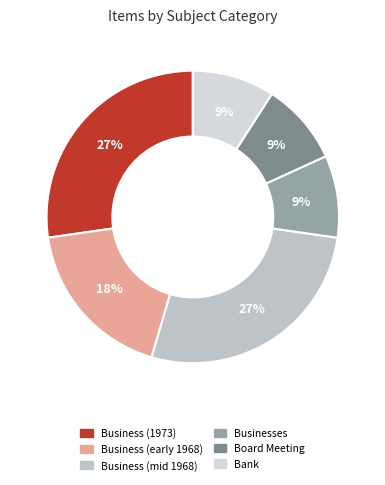

Does any single category account for the majority?

No